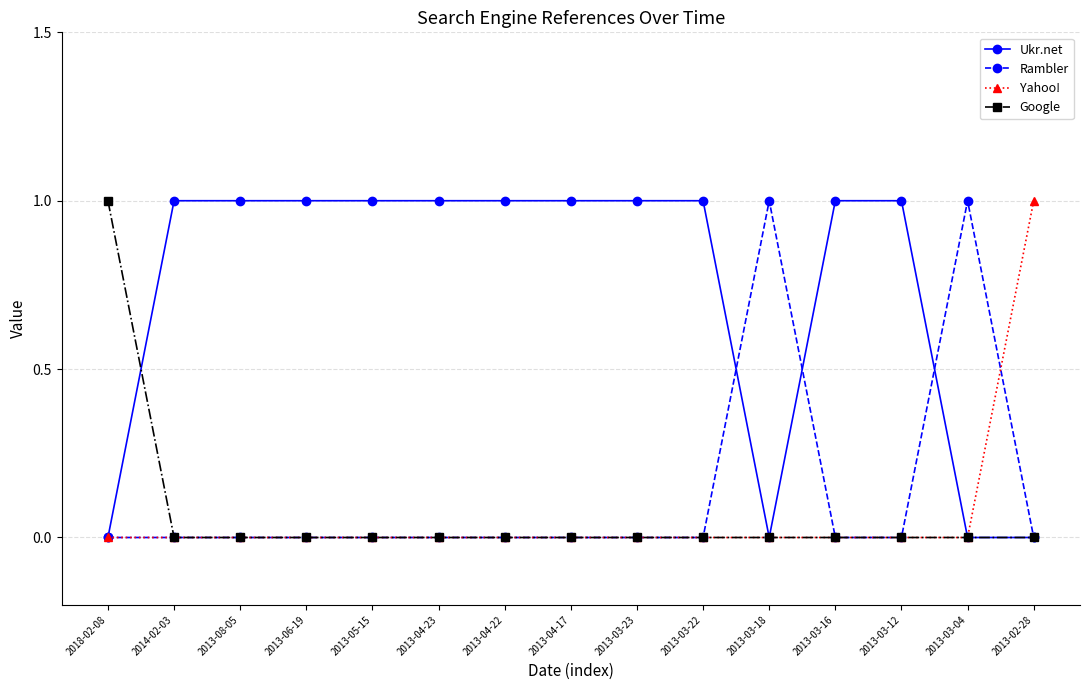

What is the label of the 15th point from the right?

2018-02-08